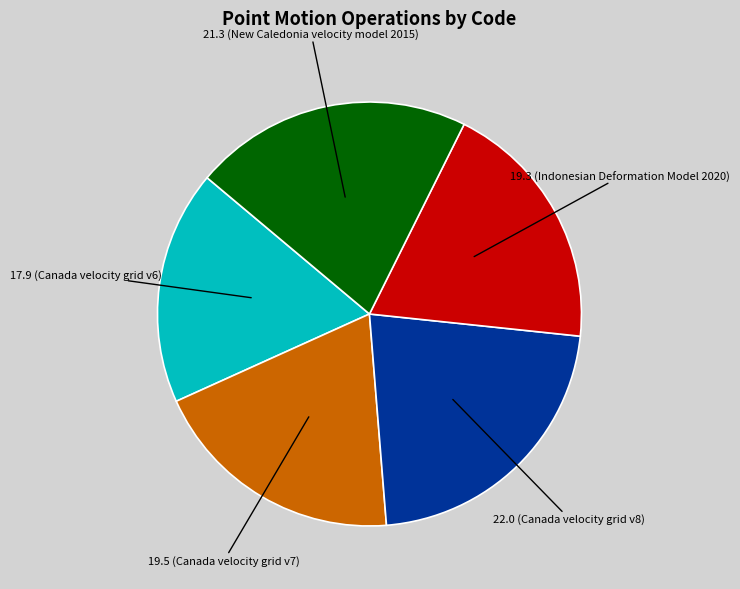

Is there any slice that represents more than half of the pie?

No